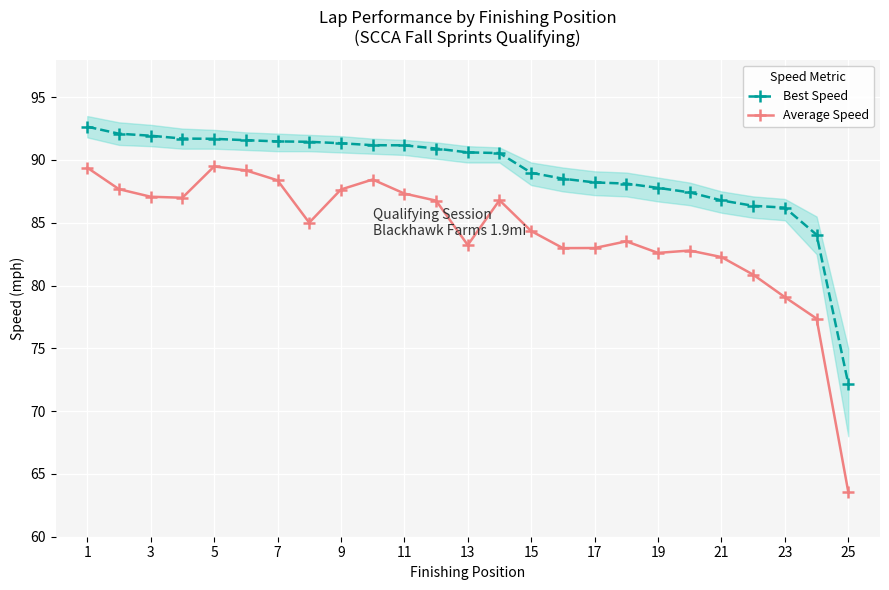

What is the sum of all Average Speed values?

2105.8